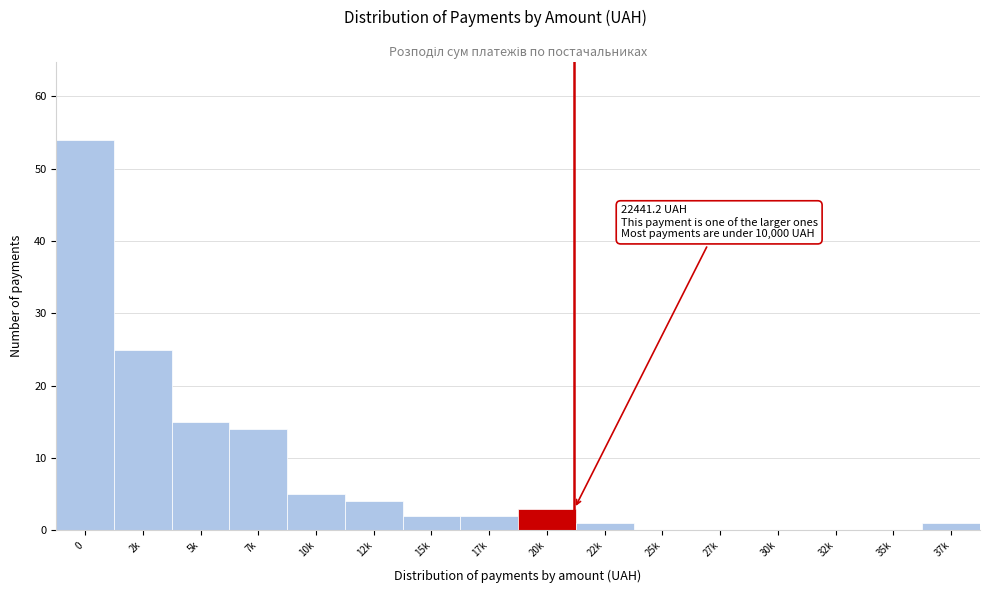

Reading left to right, transcribe all the data shown in this chart.

0=54	2k=25	5k=15	7k=14	10k=5	12k=4	15k=2	17k=2	20k=3	22k=1	25k=0	27k=0	30k=0	32k=0	35k=0	37k=1